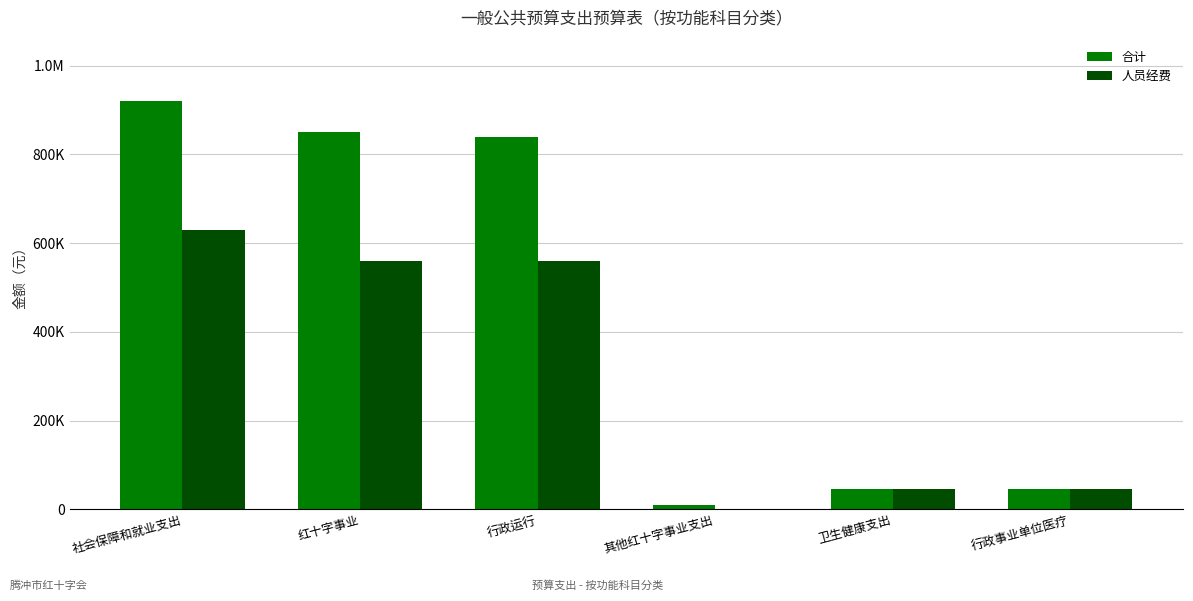

What is the label of the 5th bar from the left?

卫生健康支出